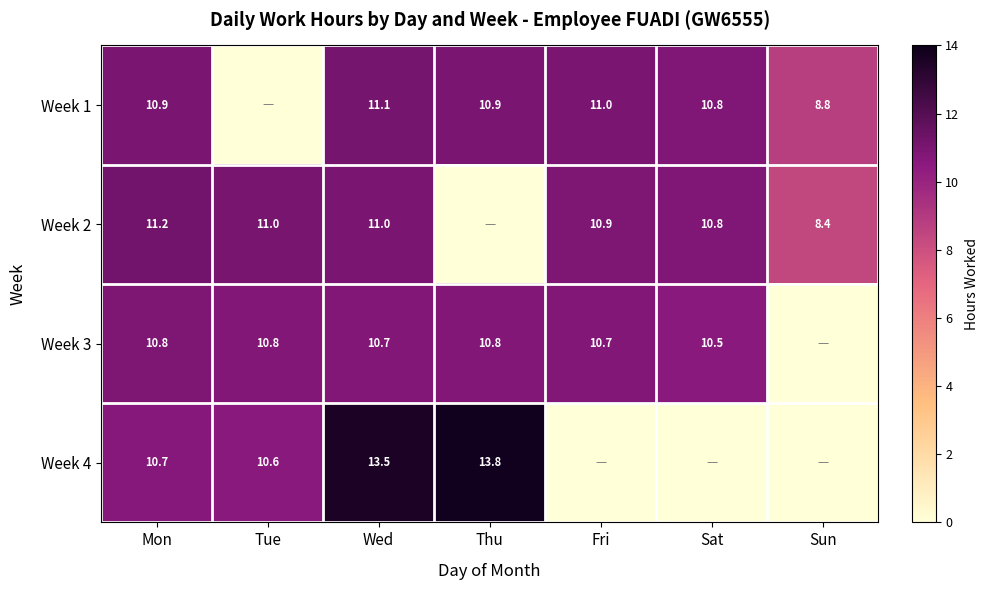

What is the spread (max minus min) of values at Wed?

2.8